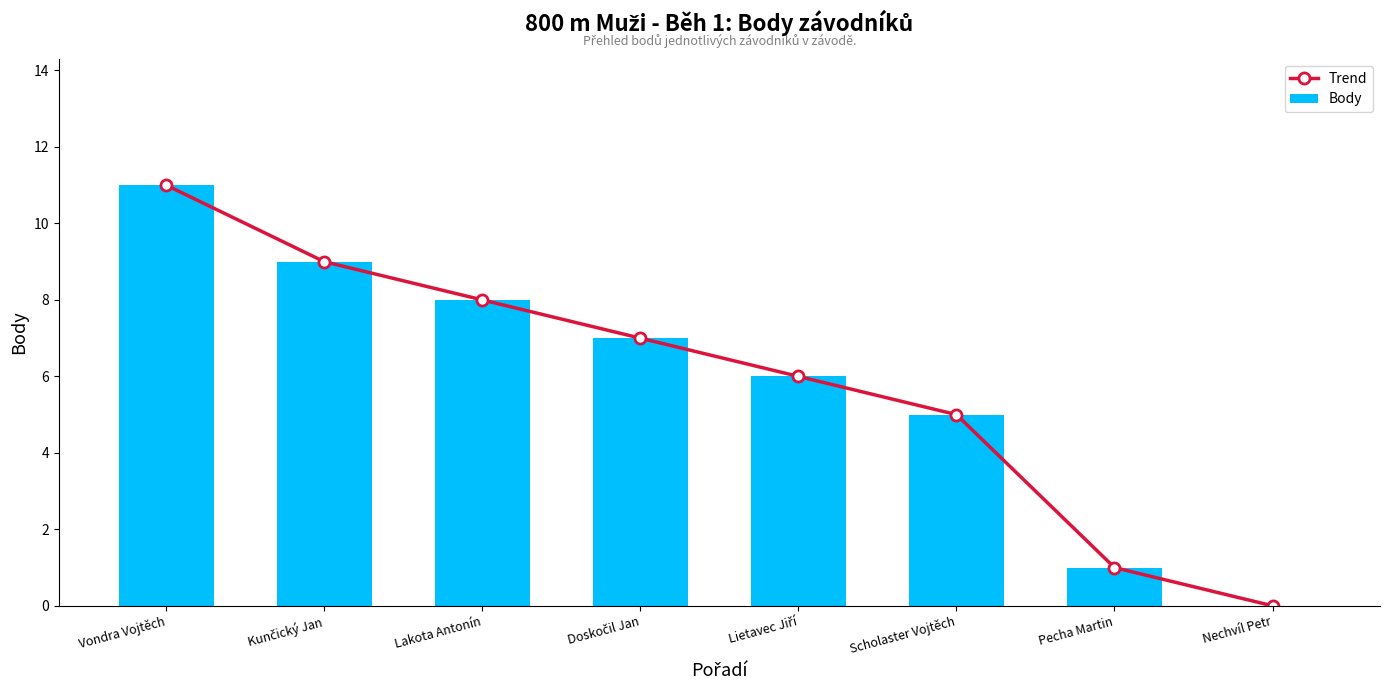

What is the average value of the Body series?

6